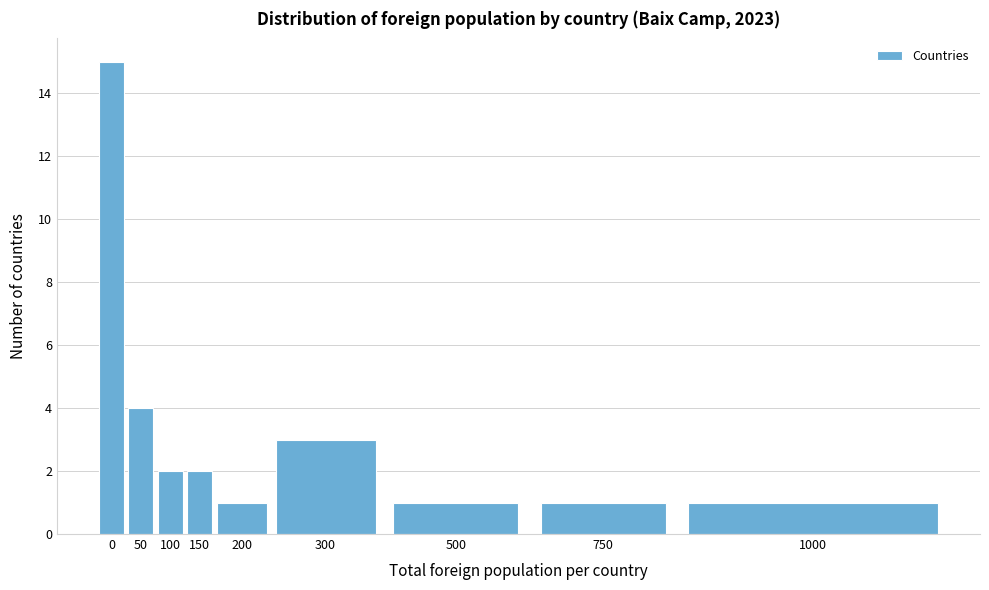

Reading right to left, transcribe all the data shown in this chart.

1	1	1	3	1	2	2	4	15